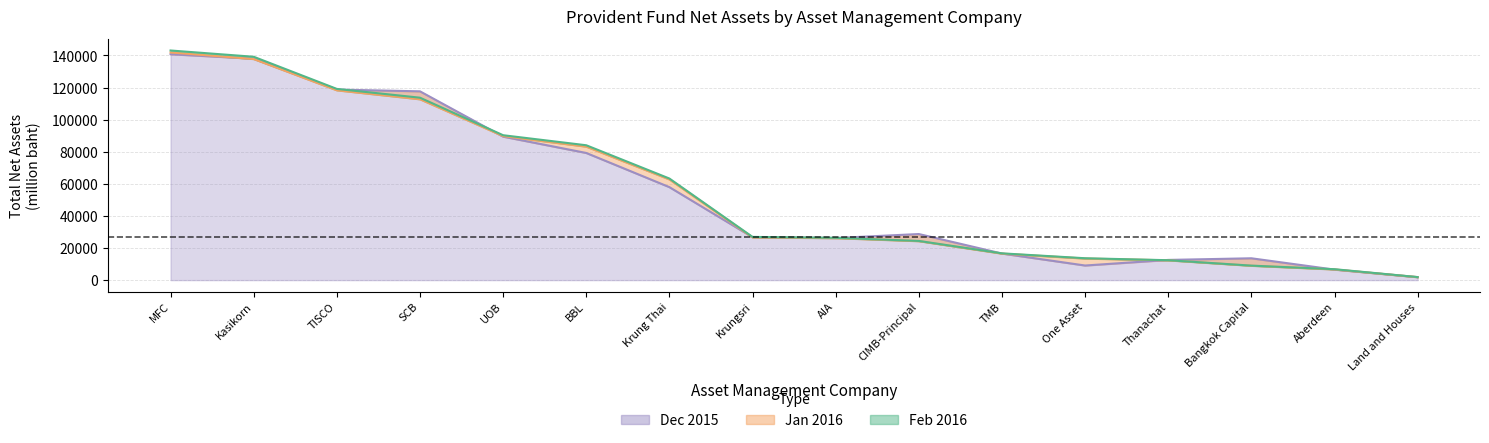

The value of Total Net Assets Feb 2016 at TMB is 16678.6. True or false?

True